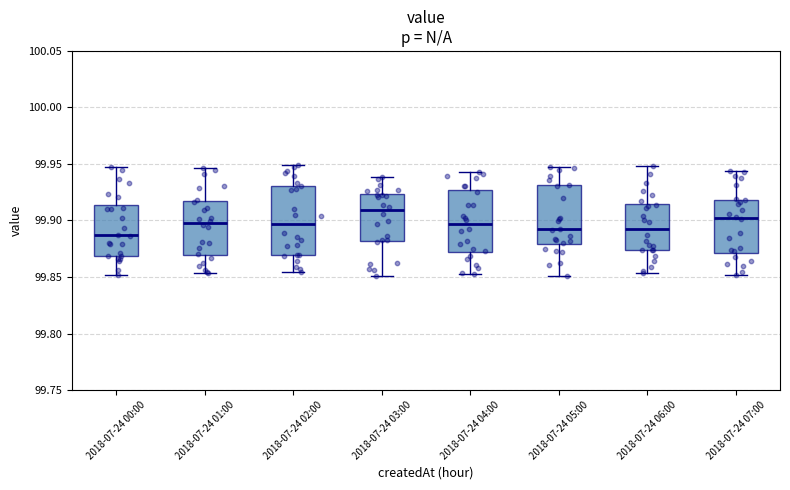

Which box is the tallest, from its lower edge to its upper edge?

2018-07-24 02:00